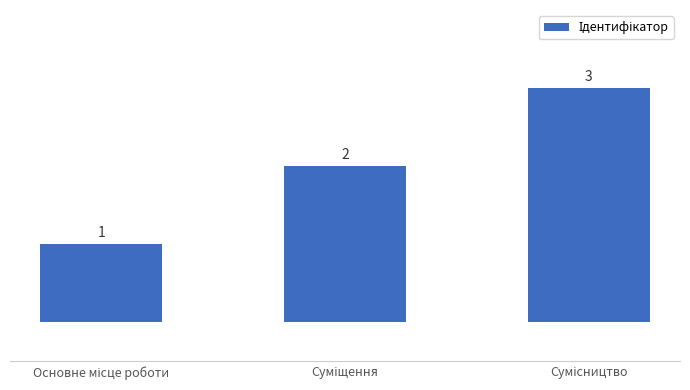

What is the greatest value displayed?

3